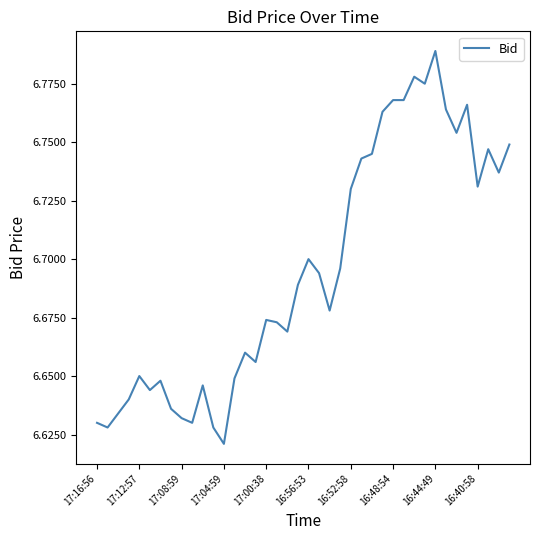

How many lines are shown in the chart?

1